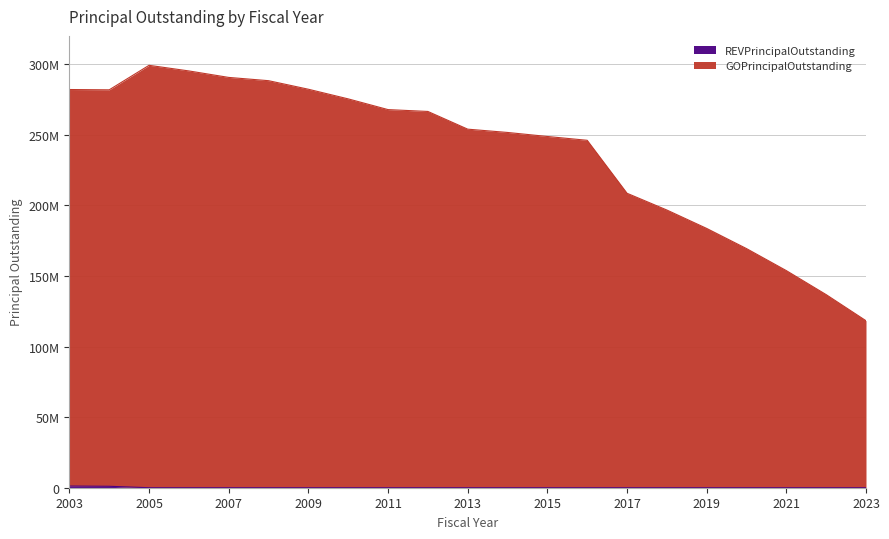

Reading left to right, transcribe all the data shown in this chart.

GOPrincipalOutstanding: 2003=282016891.0	2004=281806891.0	2005=299157654.8	2006=295177654.8	2007=290587654.8	2008=288272654.8	2009=282217654.8	2010=275387654.8	2011=267792654.8	2012=266488359.2	2013=253942716.4	2014=251608019.1	2015=248760379.9	2016=246055000.0	2017=208550000.0	2018=196675000.0	2019=183635000.0	2020=169355000.0	2021=153755000.0	2022=136755000.0	2023=118265000.0
REVPrincipalOutstanding: 2003=1175000.0	2004=1015000.0	2005=0.0	2006=0.0	2007=0.0	2008=0.0	2009=0.0	2010=0.0	2011=0.0	2012=0.0	2013=0.0	2014=0.0	2015=0.0	2016=0.0	2017=0.0	2018=0.0	2019=0.0	2020=0.0	2021=0.0	2022=0.0	2023=0.0